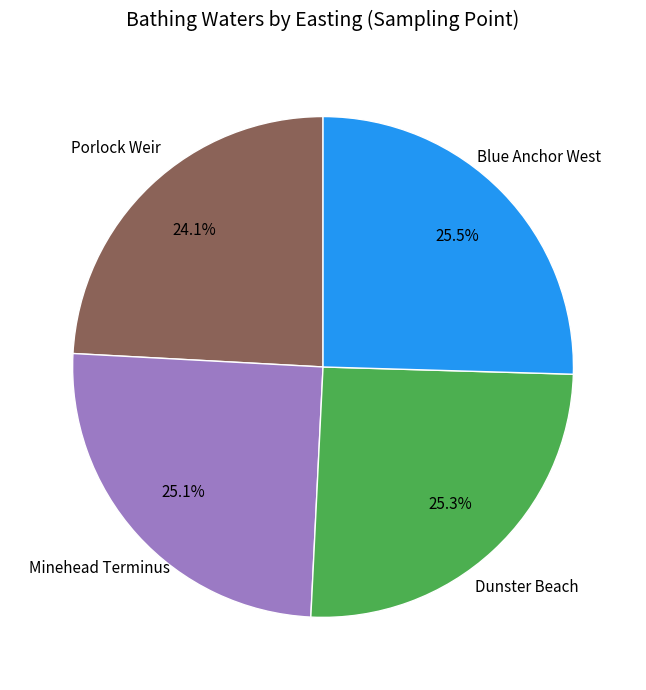

Is there a majority slice in this chart?

No